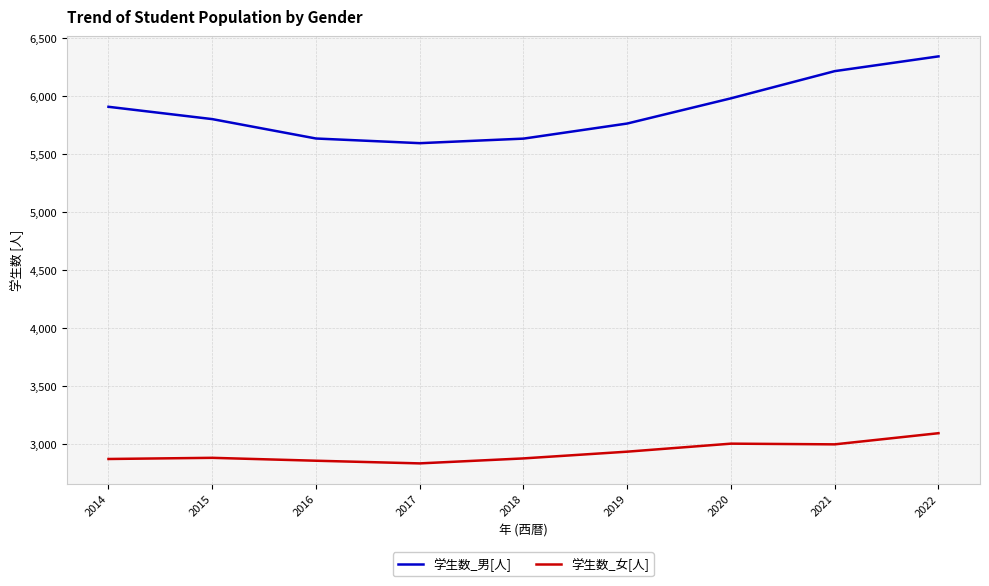

The value of 学生数_女[人] at 2022 is 896. True or false?

False